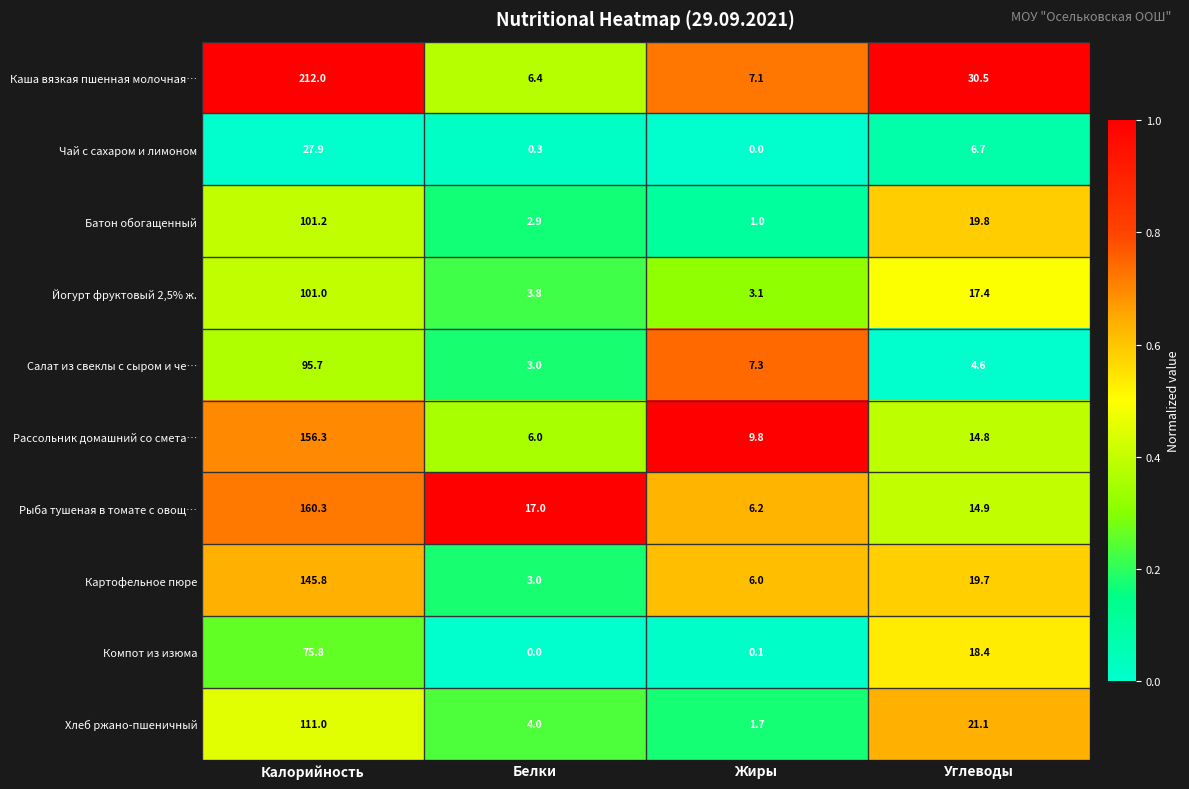

What is the average value of the Салат из свеклы с сыром и че… series?

27.7